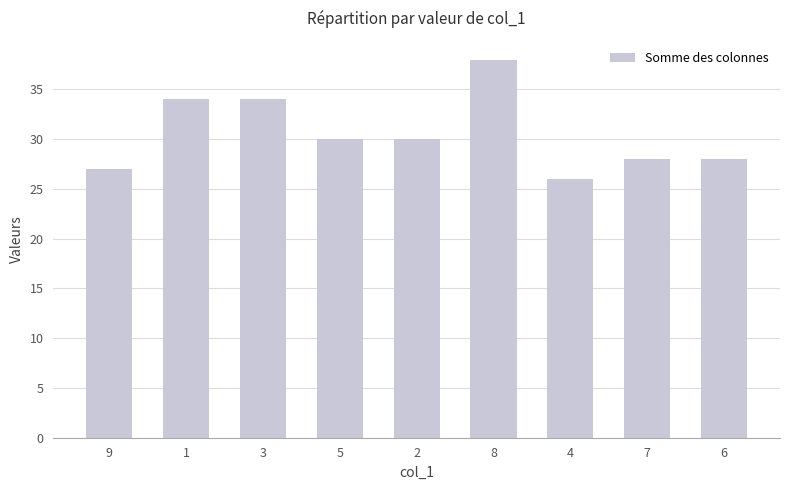

What is the maximum value shown in the chart?

38